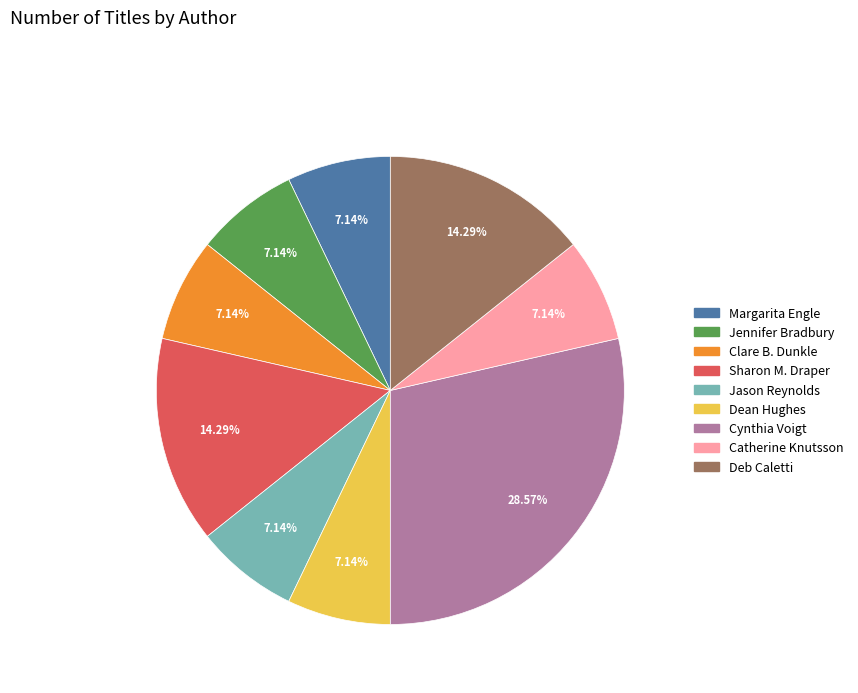

Approximately how many times larger is the value at Jason Reynolds compared to Margarita Engle?

1.0